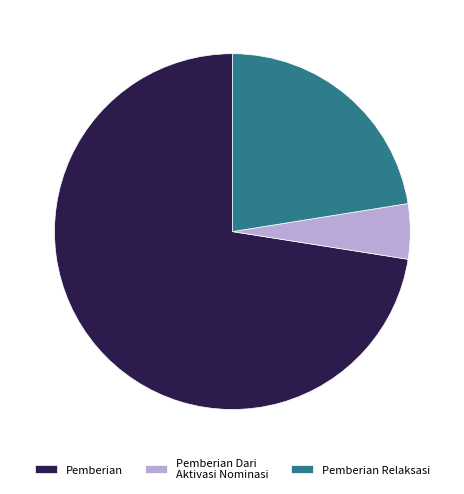

Does any single category account for the majority?

Yes